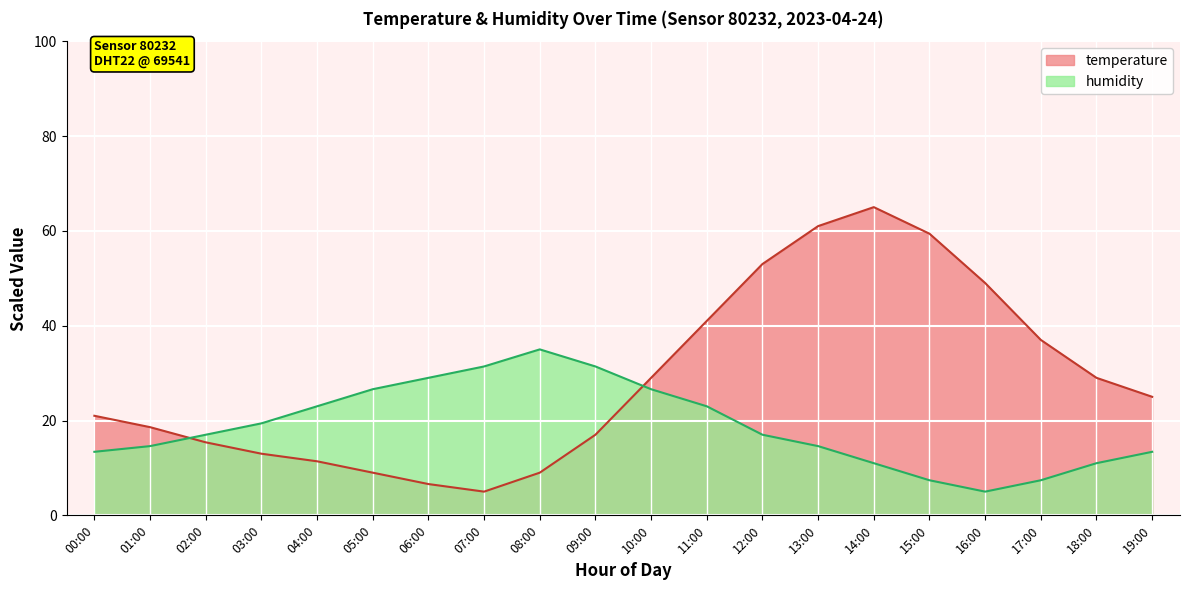

Between 14:00 and 19:00, which series saw the biggest shift?

temperature